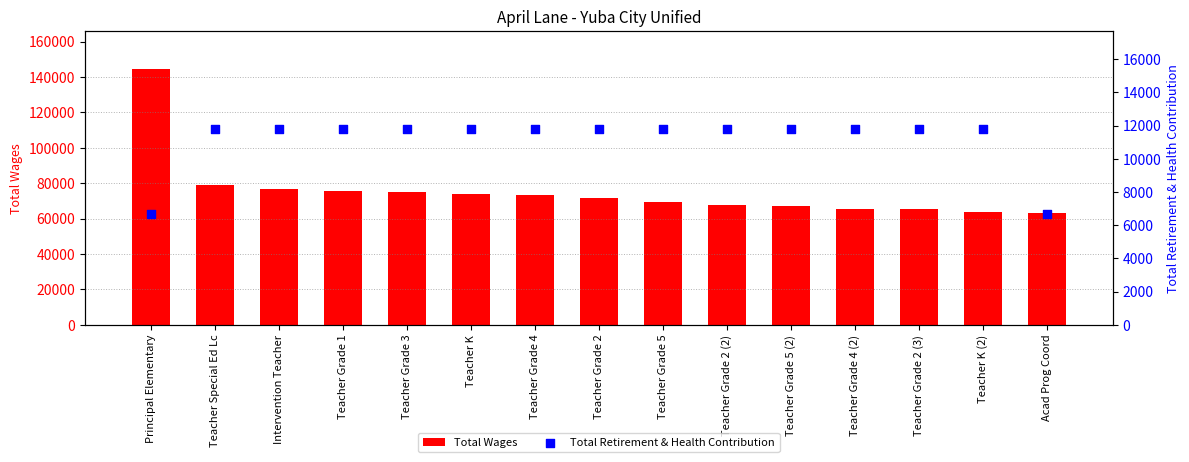

At which category is the sum across all series the highest?

Principal Elementary